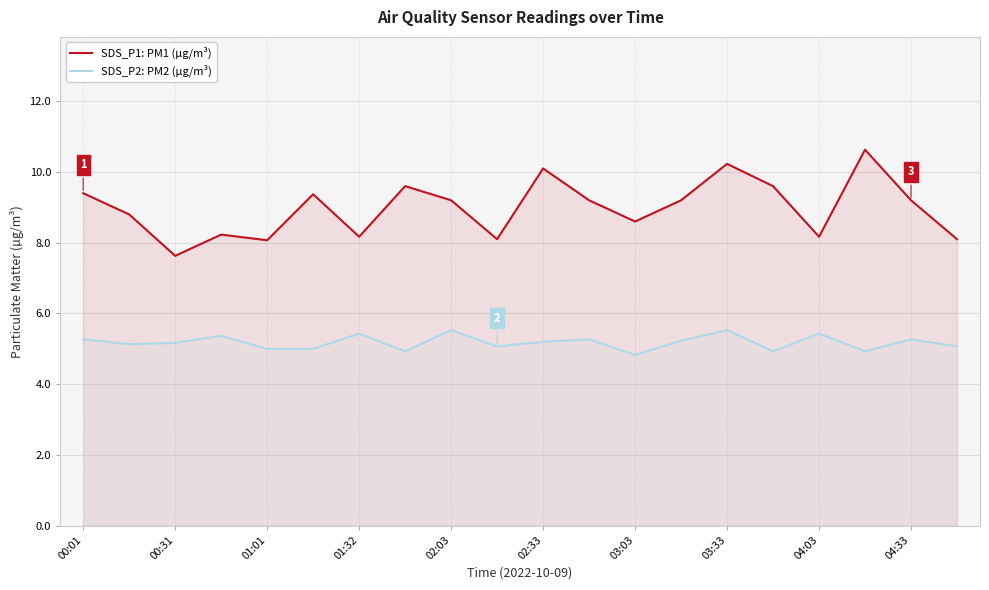

Is it true that SDS_P1: PM1 (µg/m³) equals 15.0 at 03:03?

False